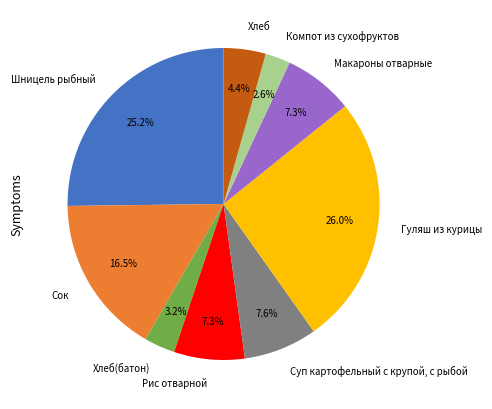

To the nearest percent, what portion does Макароны отварные represent?

7%